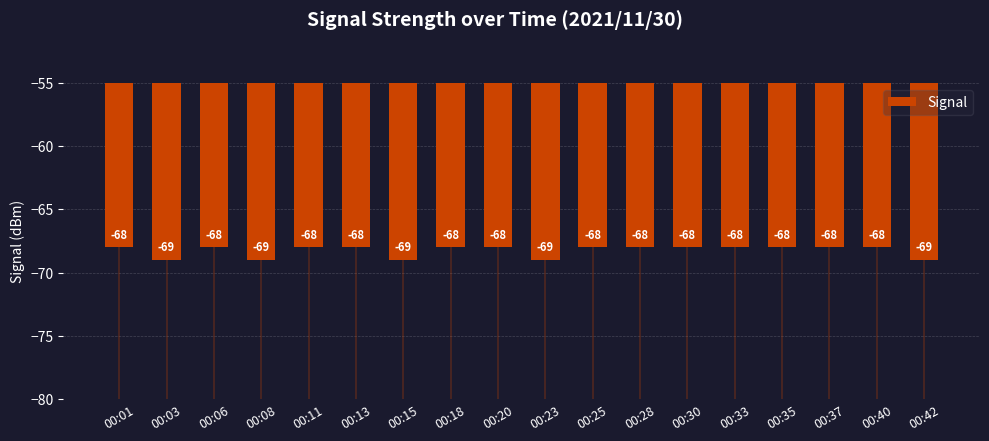

What is the minimum value shown in the chart?

-69